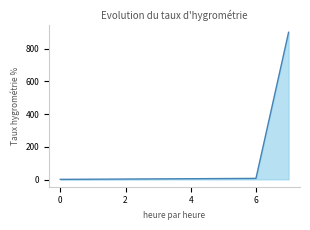

How many series are shown in this chart?

1